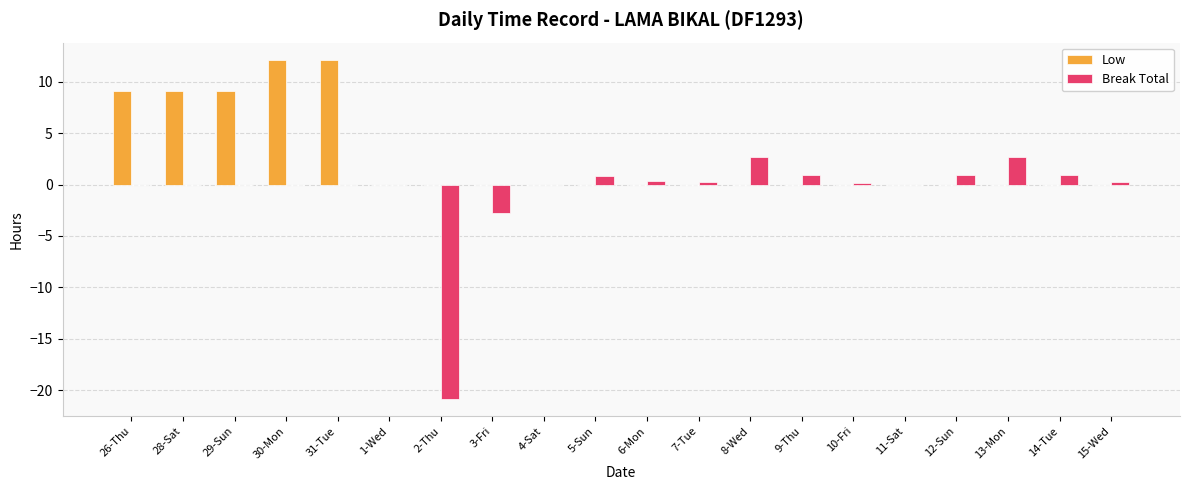

How many categories are shown in the chart?

20